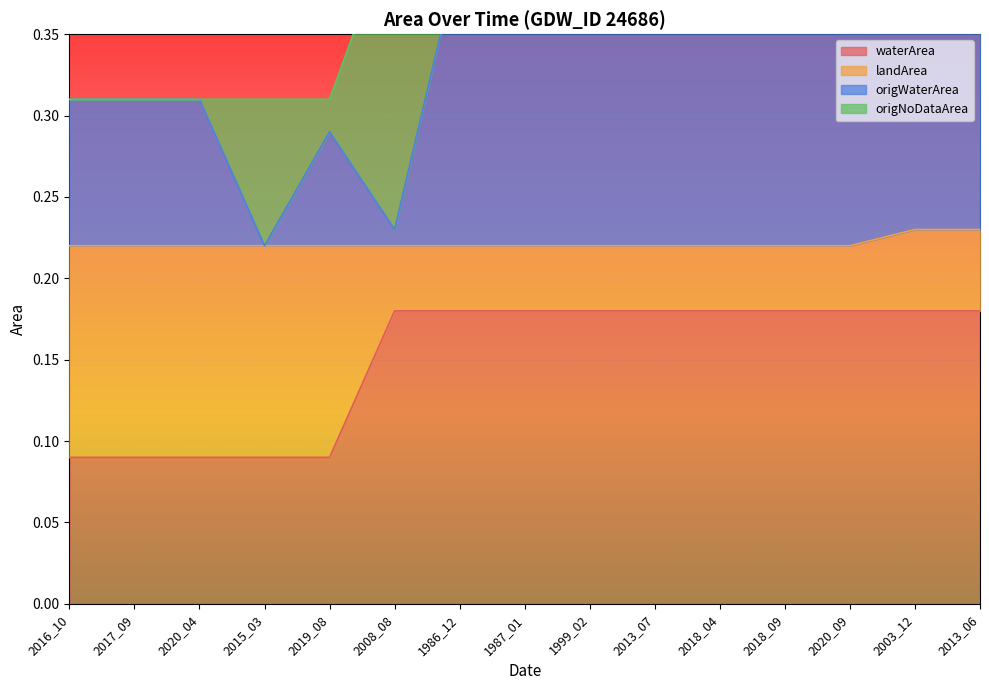

Which series has the largest range (max minus min)?

origWaterArea